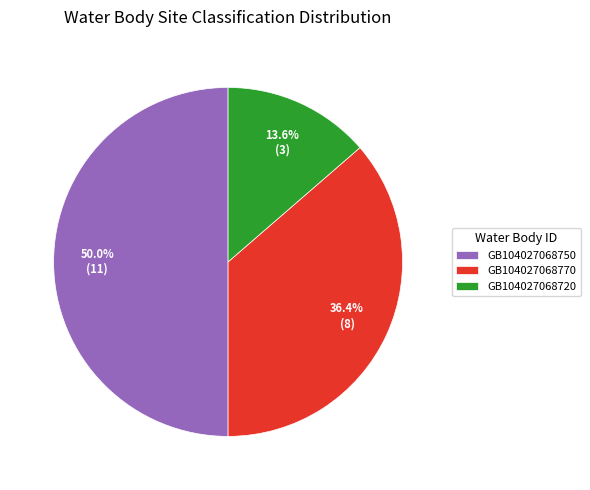

What is the ratio of the value at GB104027068750 to the value at GB104027068720?

3.7